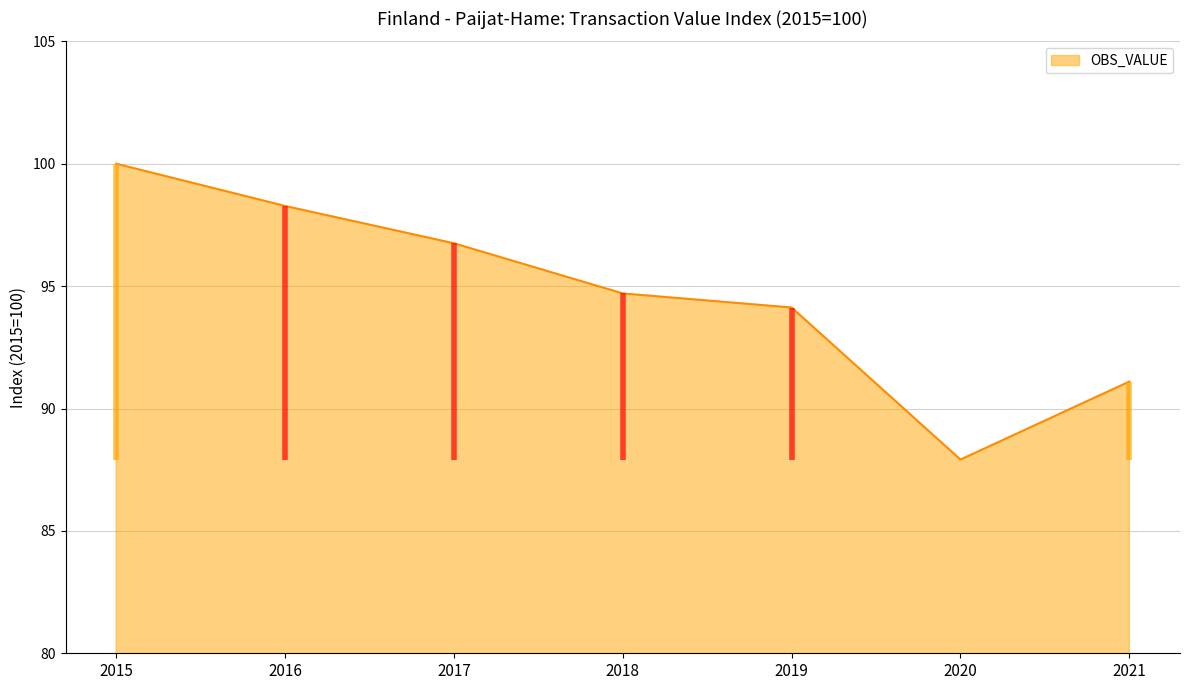

What is the difference between the second highest and second lowest values?

7.2